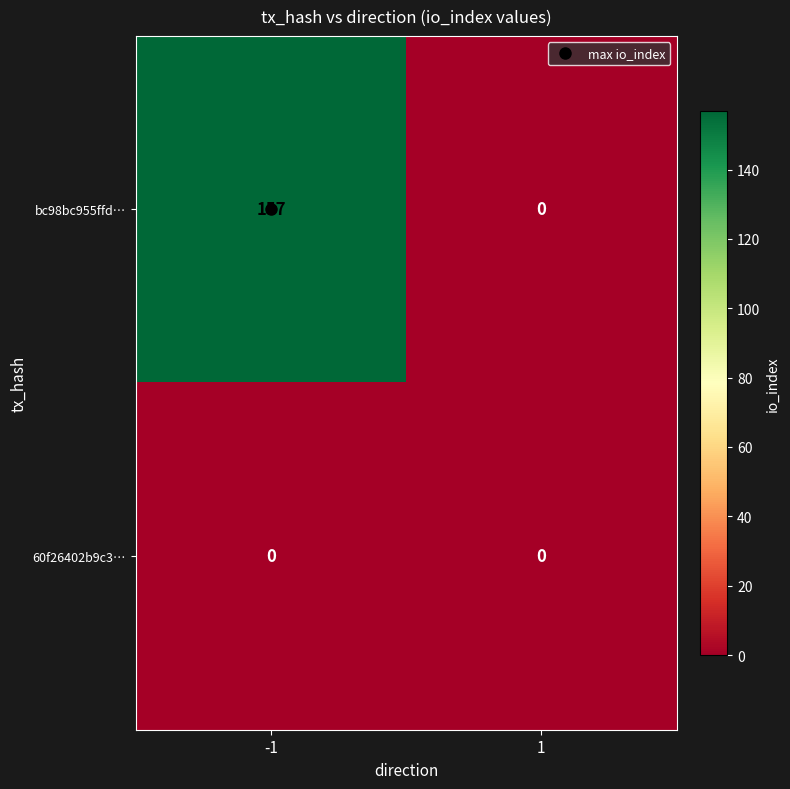

The 60f26402b9c3… series shows 0 at 1. True or false?

True